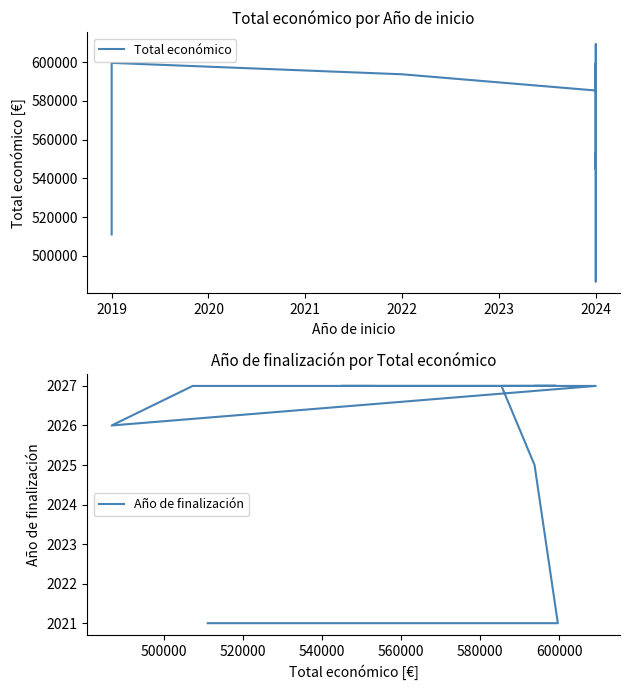

What position from the right is 2020?

10